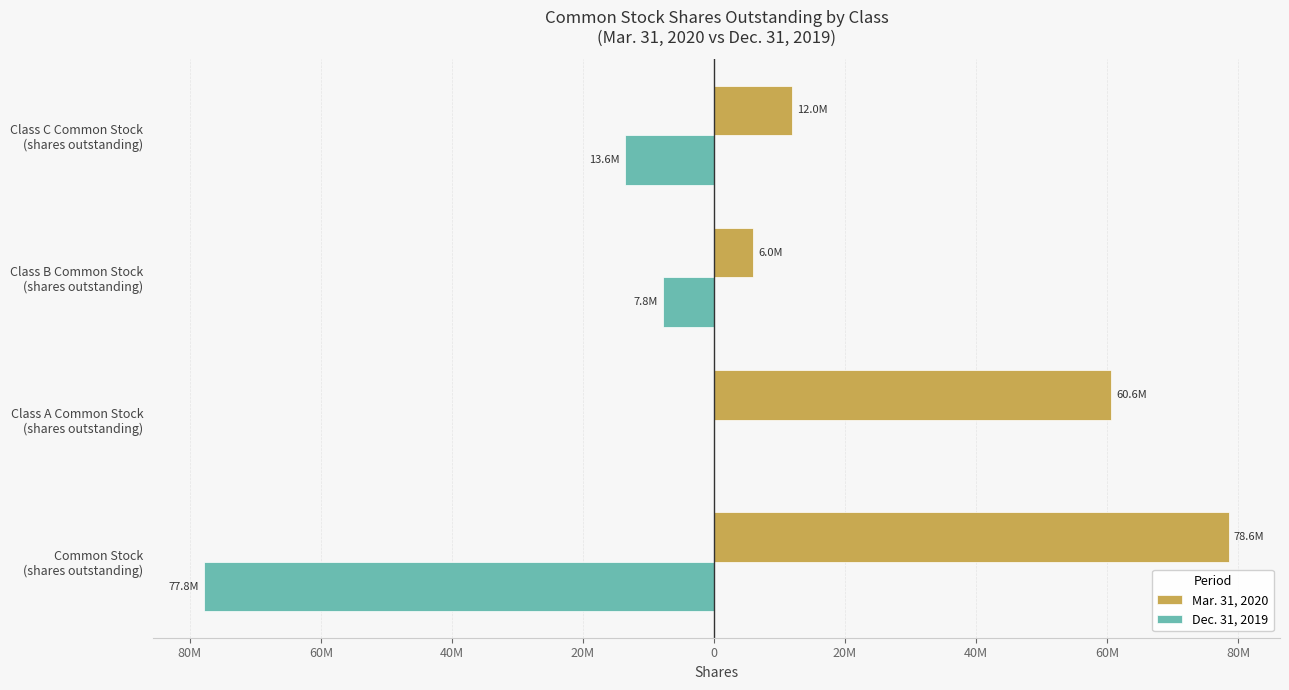

Reading left to right, what are all the values shown in this chart?

Mar. 31, 2020: 78590423	60647331	5980743	11962349
Dec. 31, 2019: -77801854	0	-7803364	-13568665